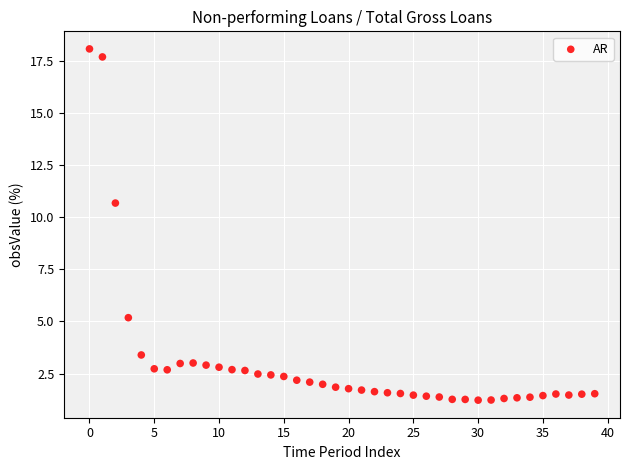

What is the range of Y values (max minus min)?

16.9